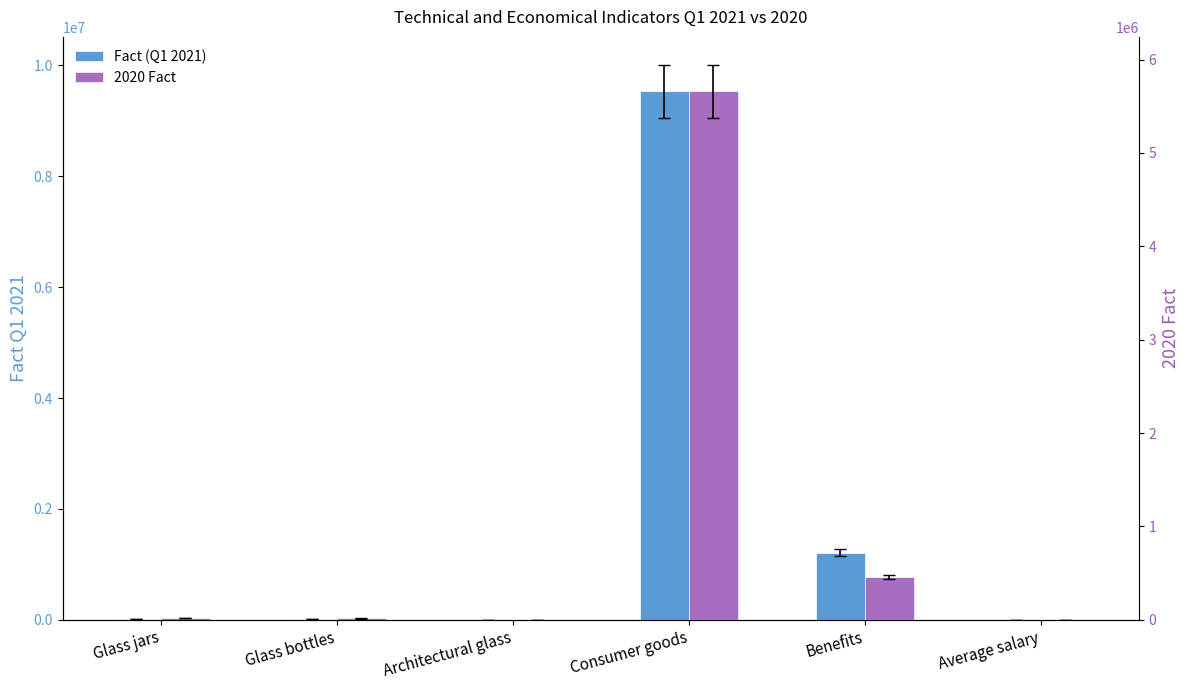

Where does the Fact (Q1 2021) series first go above 21416?

Consumer goods